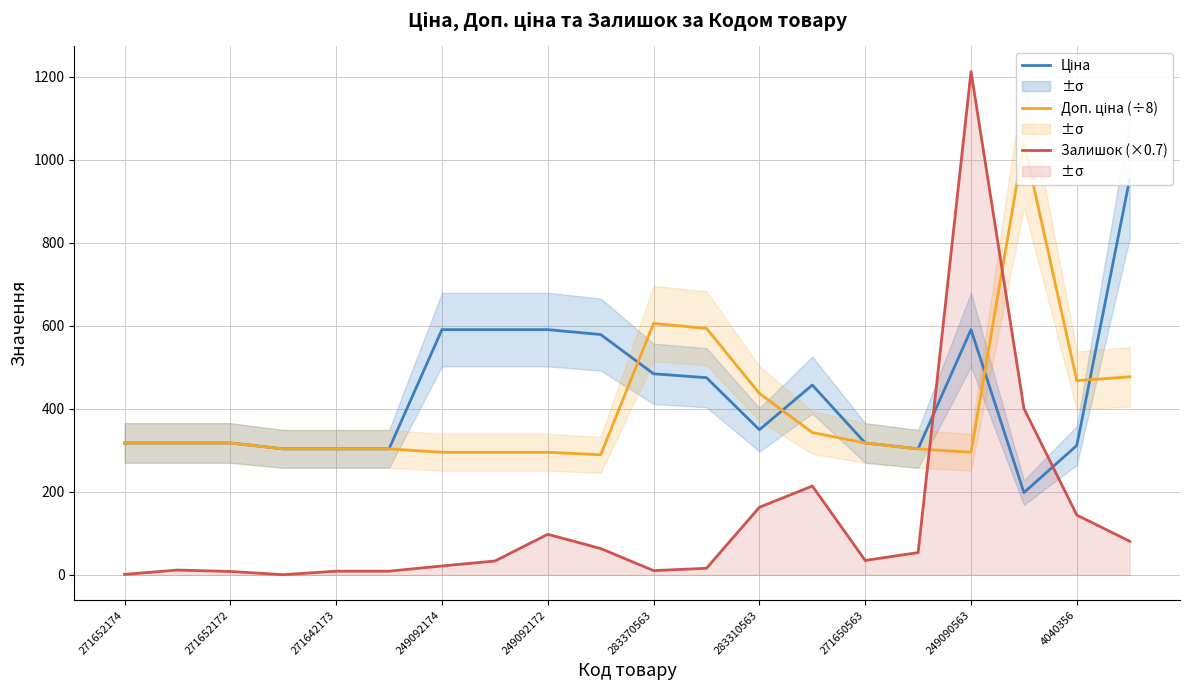

What is the sum of all Ціна values?

8661.8